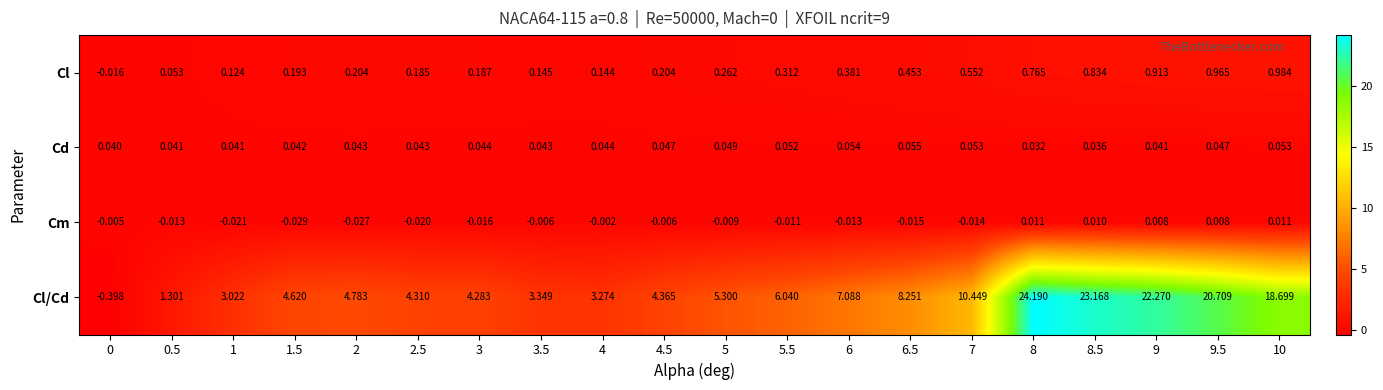

How many categories are shown in the chart?

20